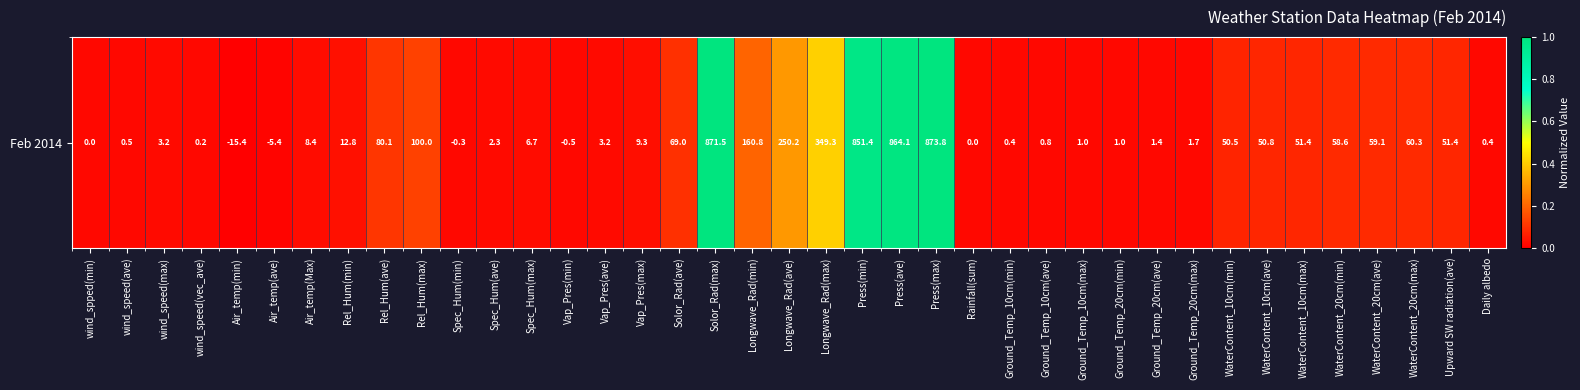

The chart shows a value of 1.6 at Press(max). True or false?

False